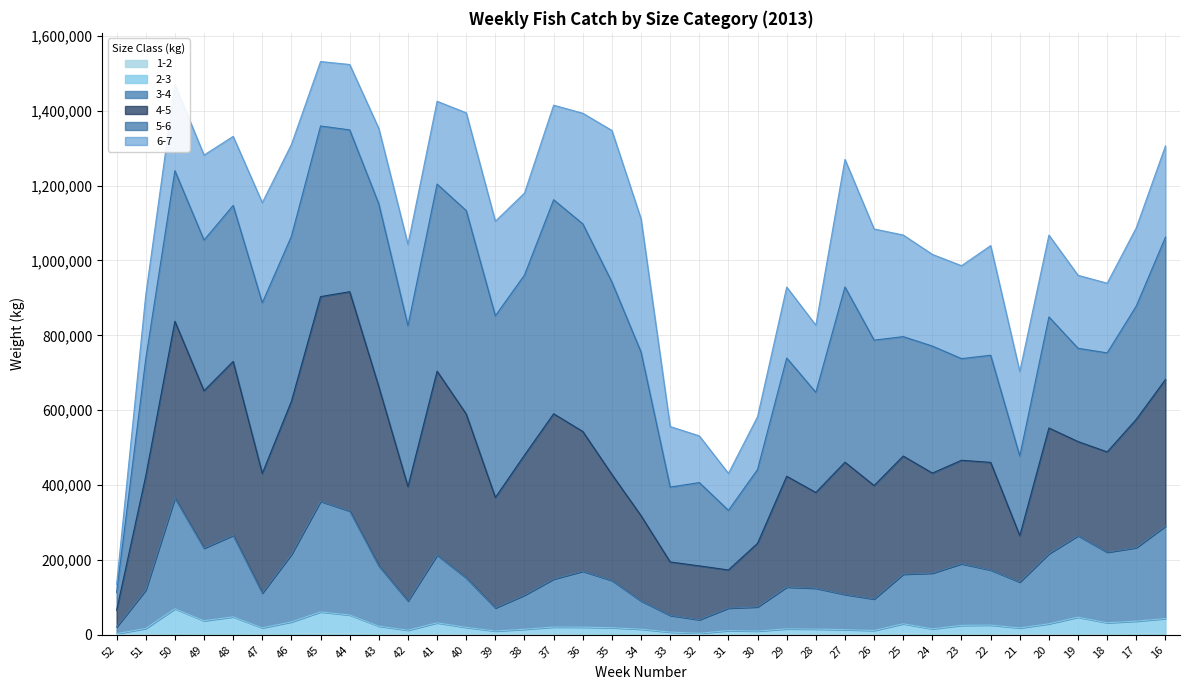

In 2-3, how many points are lower than both neighbors (excluding endpoints)?

10